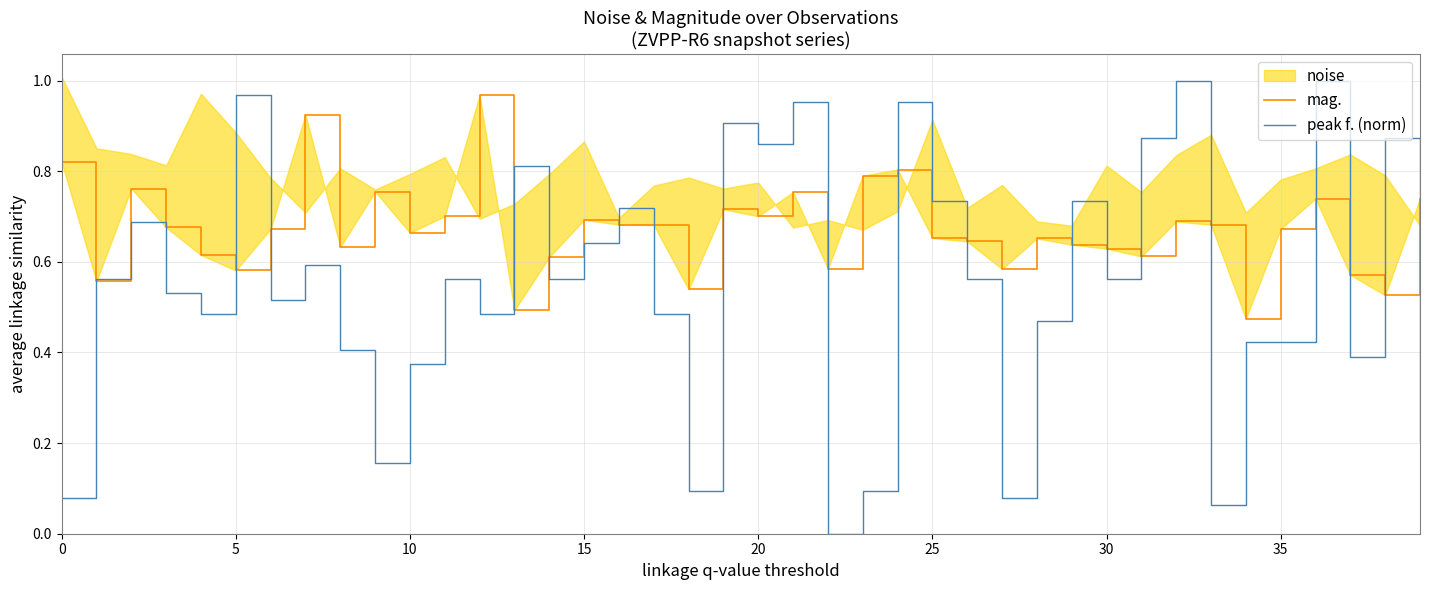

What is the label of the 37th point from the left?

36